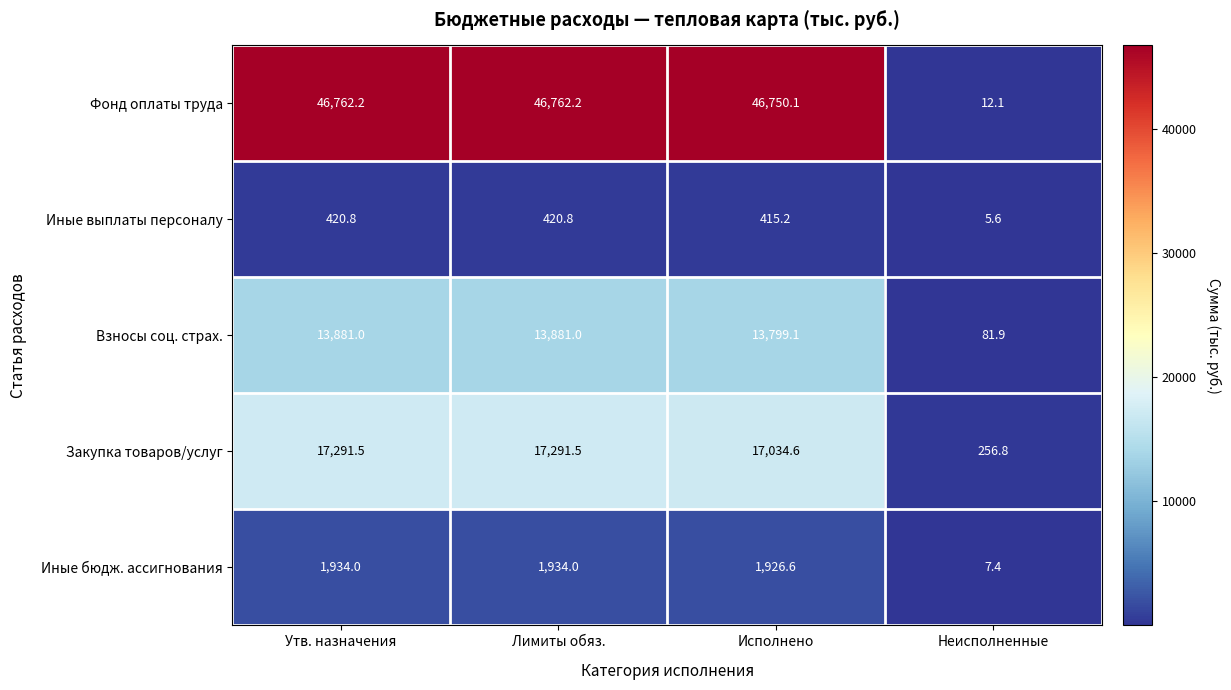

The Закупка товаров/услуг series shows 17291.5 at Утв. назначения. True or false?

True